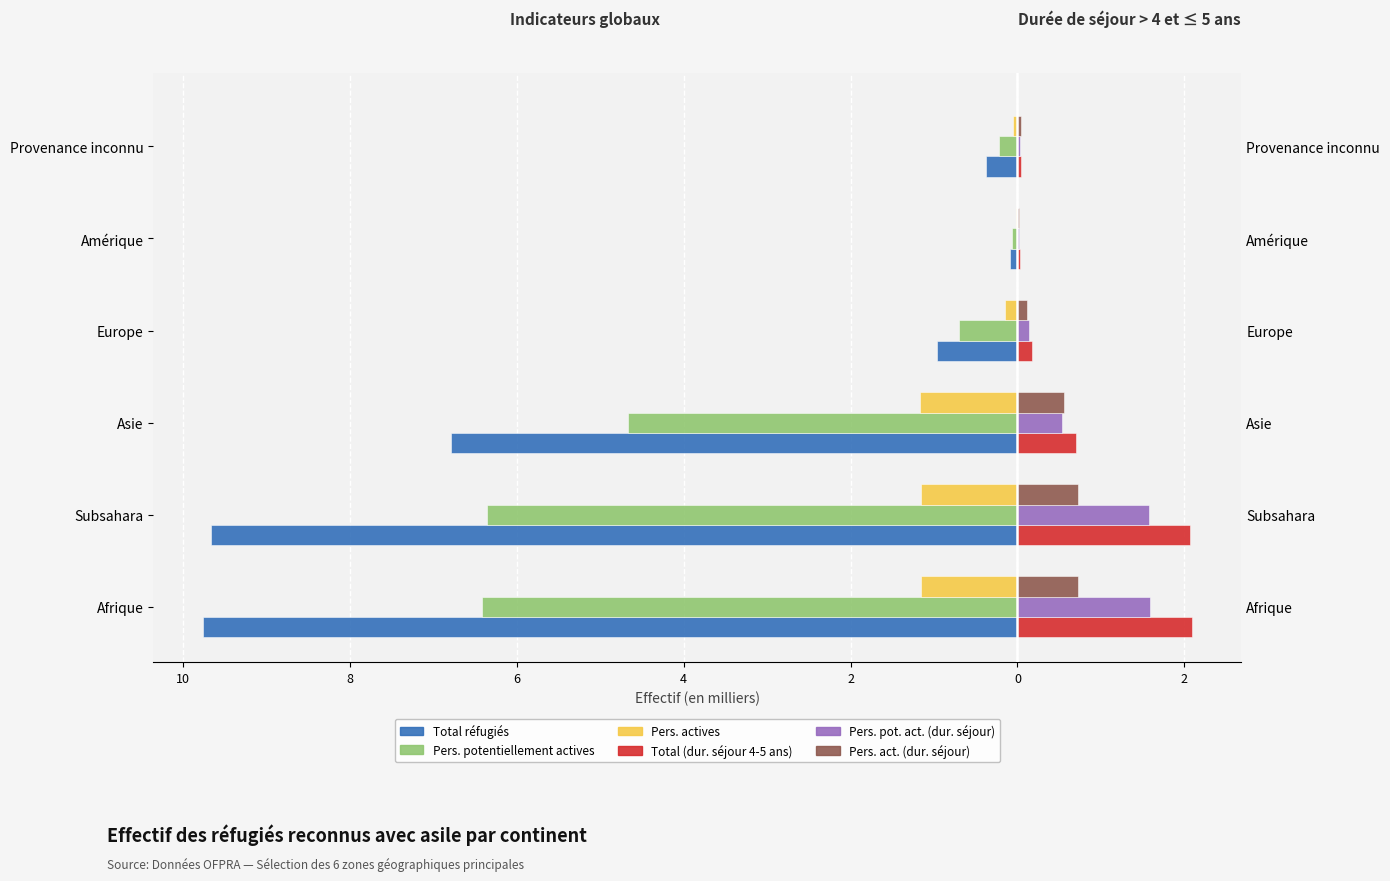

What are all the series names shown in the legend?

Total réfugiés, Pers. potentiellement actives, Pers. actives, Total (dur. séjour 4-5 ans), Pers. pot. act. (dur. séjour), Pers. act. (dur. séjour)